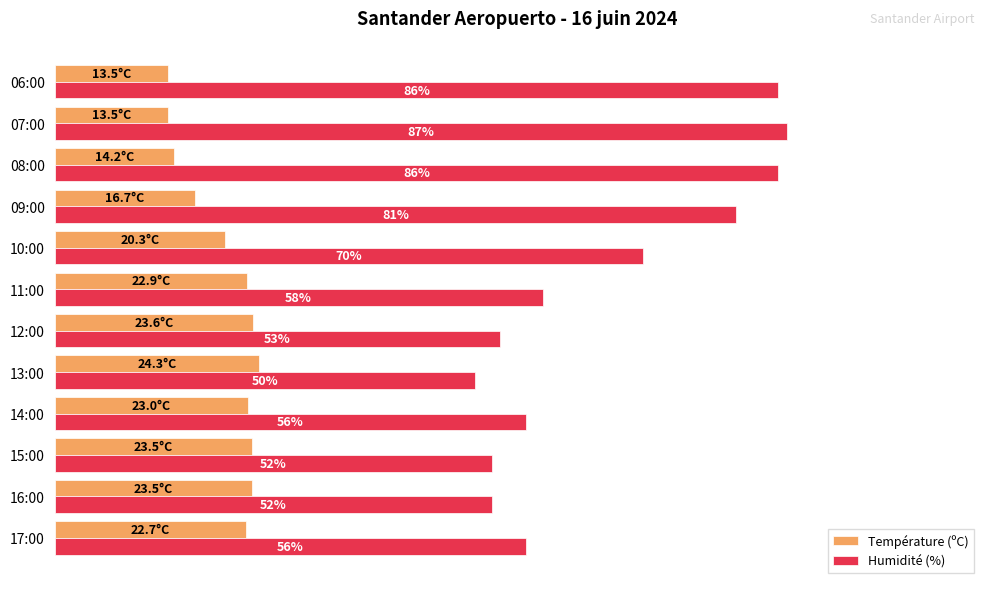

Which series has the largest range (max minus min)?

Humidité (%)